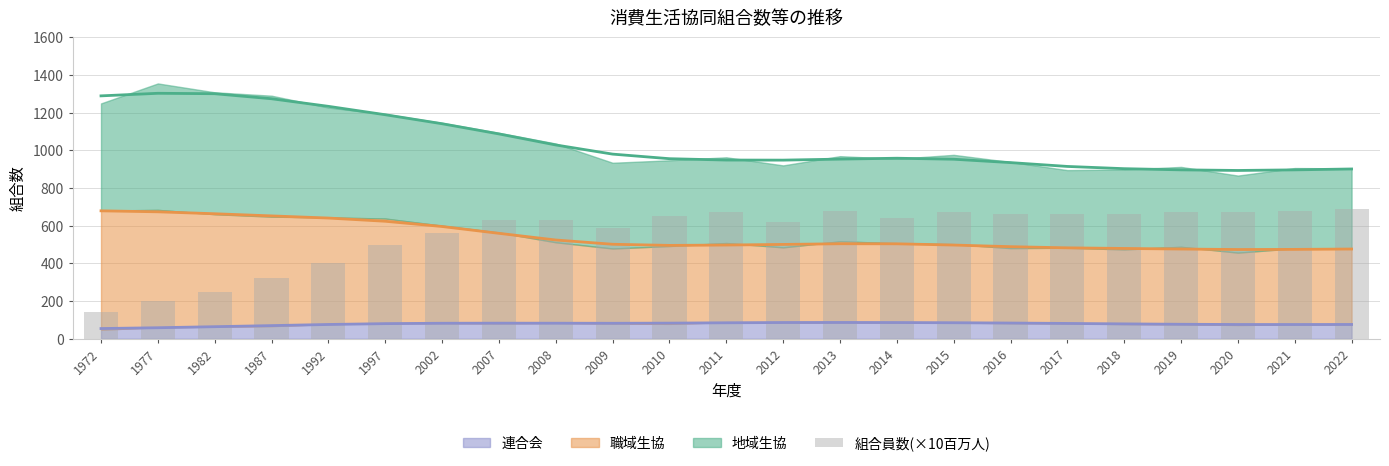

Rank the categories by value from lowest to highest.

1972, 1977, 1982, 1987, 1992, 1997, 2002, 2009, 2012, 2007, 2008, 2014, 2010, 2016, 2017, 2018, 2011, 2015, 2019, 2020, 2013, 2021, 2022